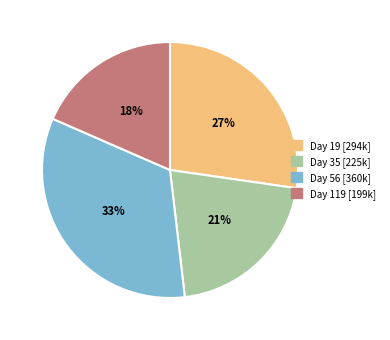

Count the number of slices in the pie.

4